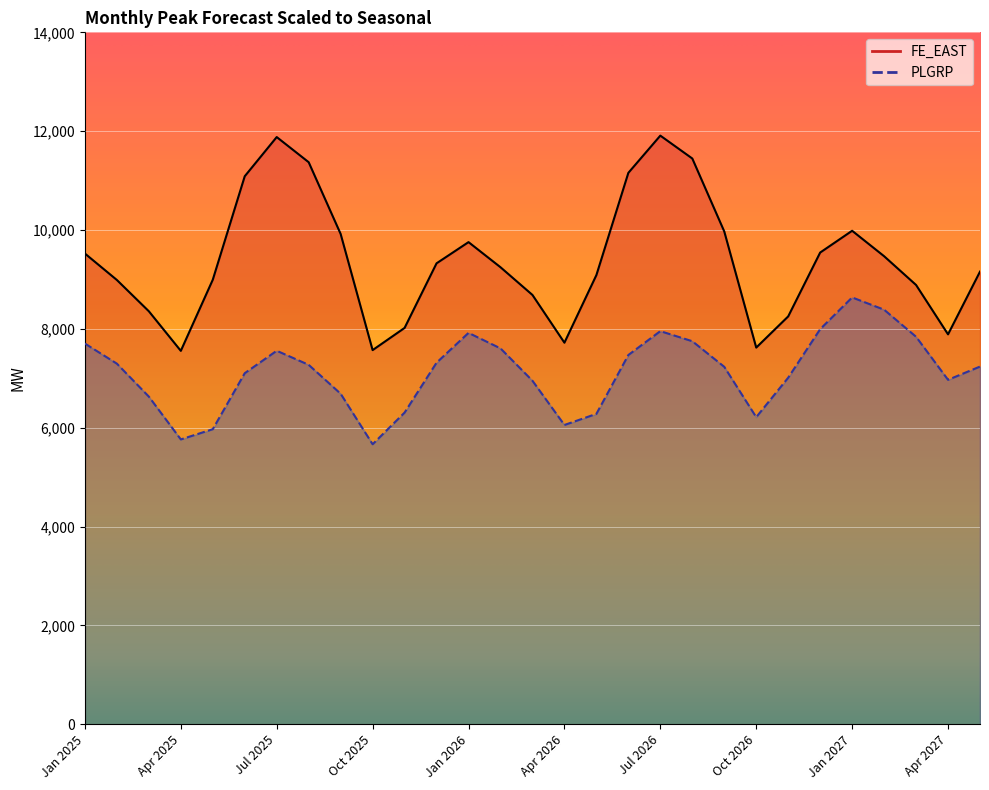

What is the maximum value shown in the chart?

11910